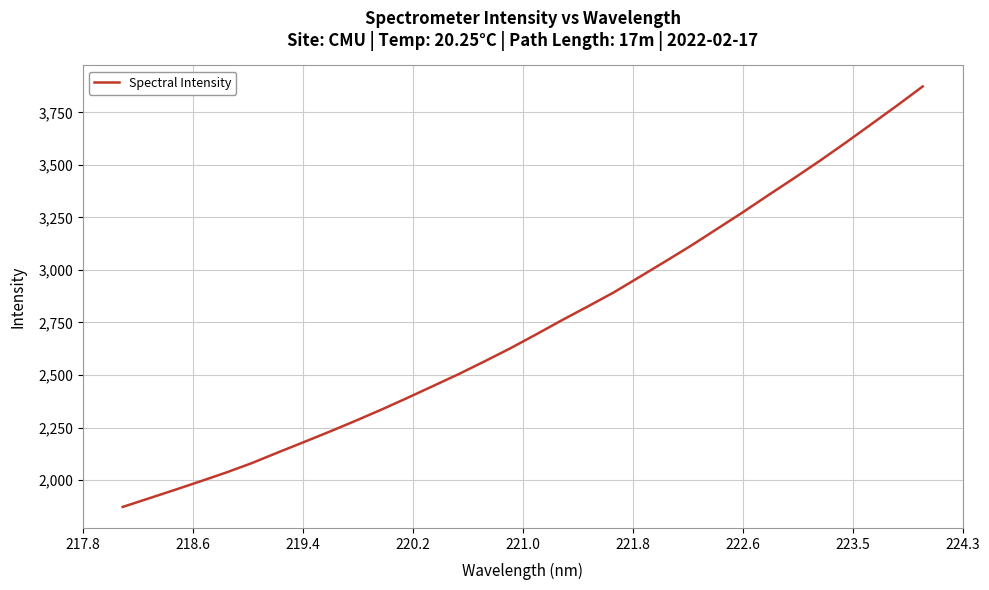

What is the maximum value shown in the chart?

3873.8